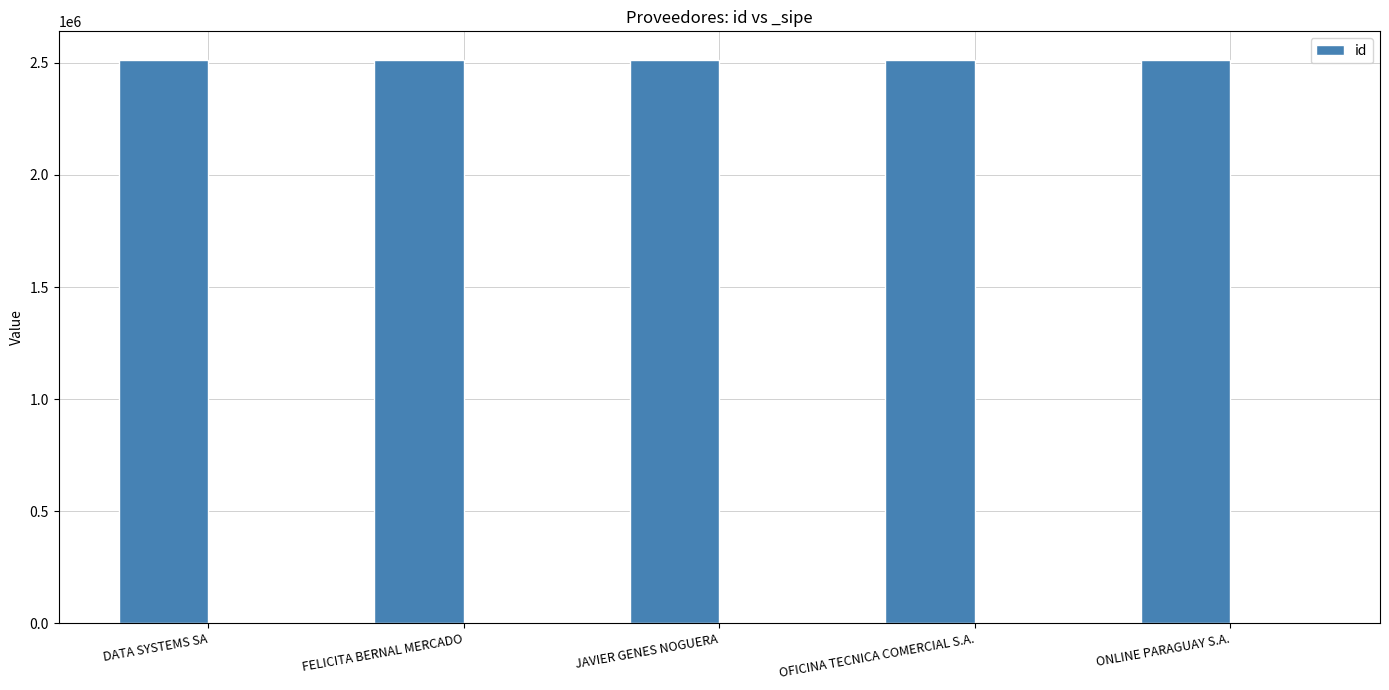

How many bars are there in total?

5